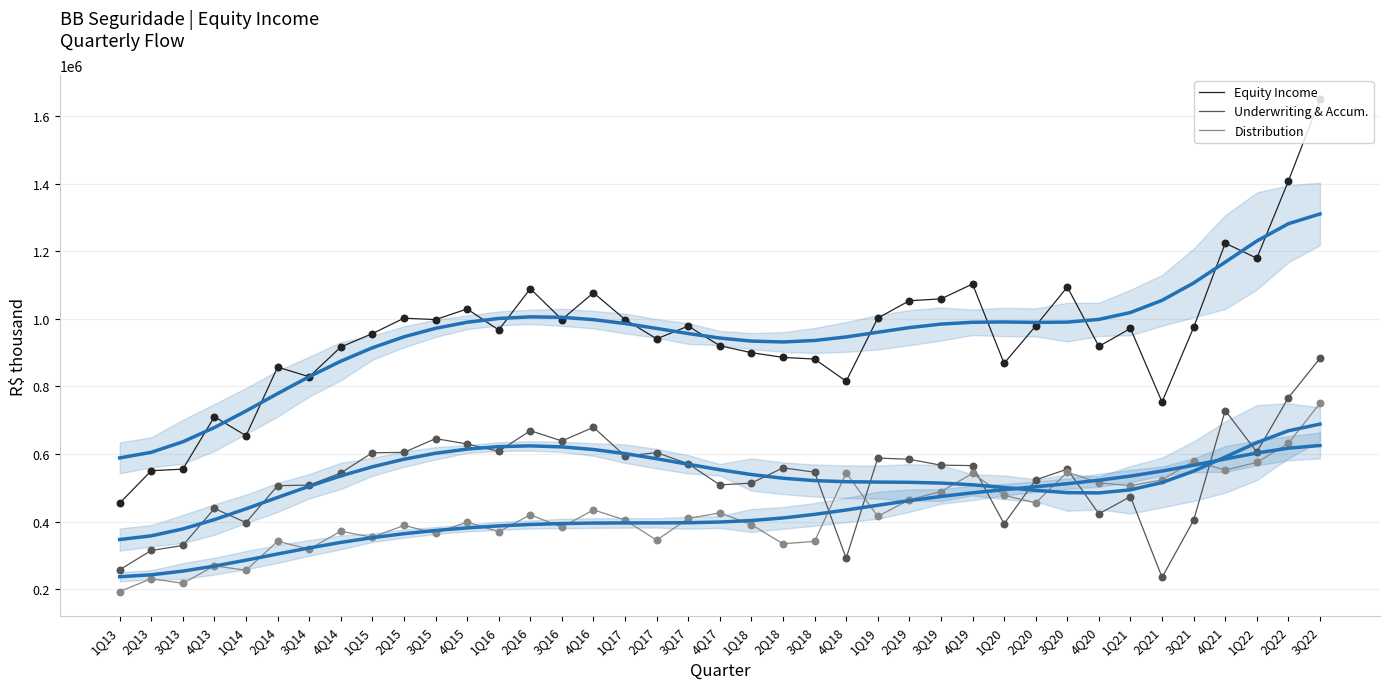

What is the total value across all series at 3Q21?

4180561.0